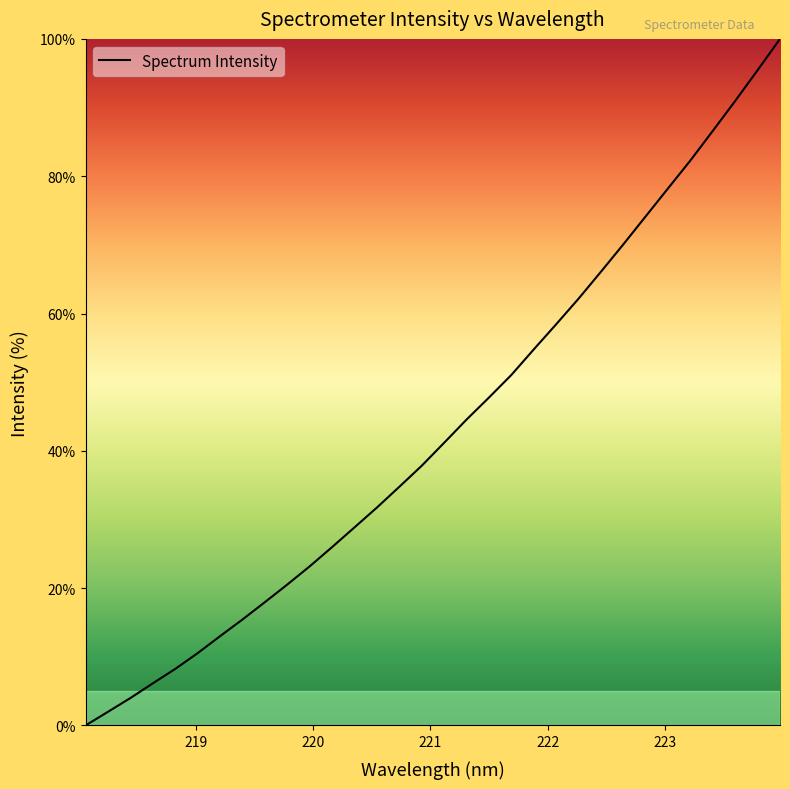

What is the maximum value shown in the chart?

100.0